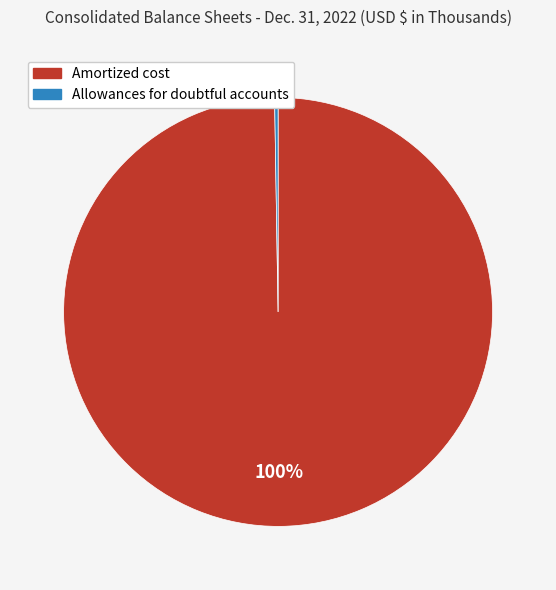

Which slice is the largest?

Amortized cost